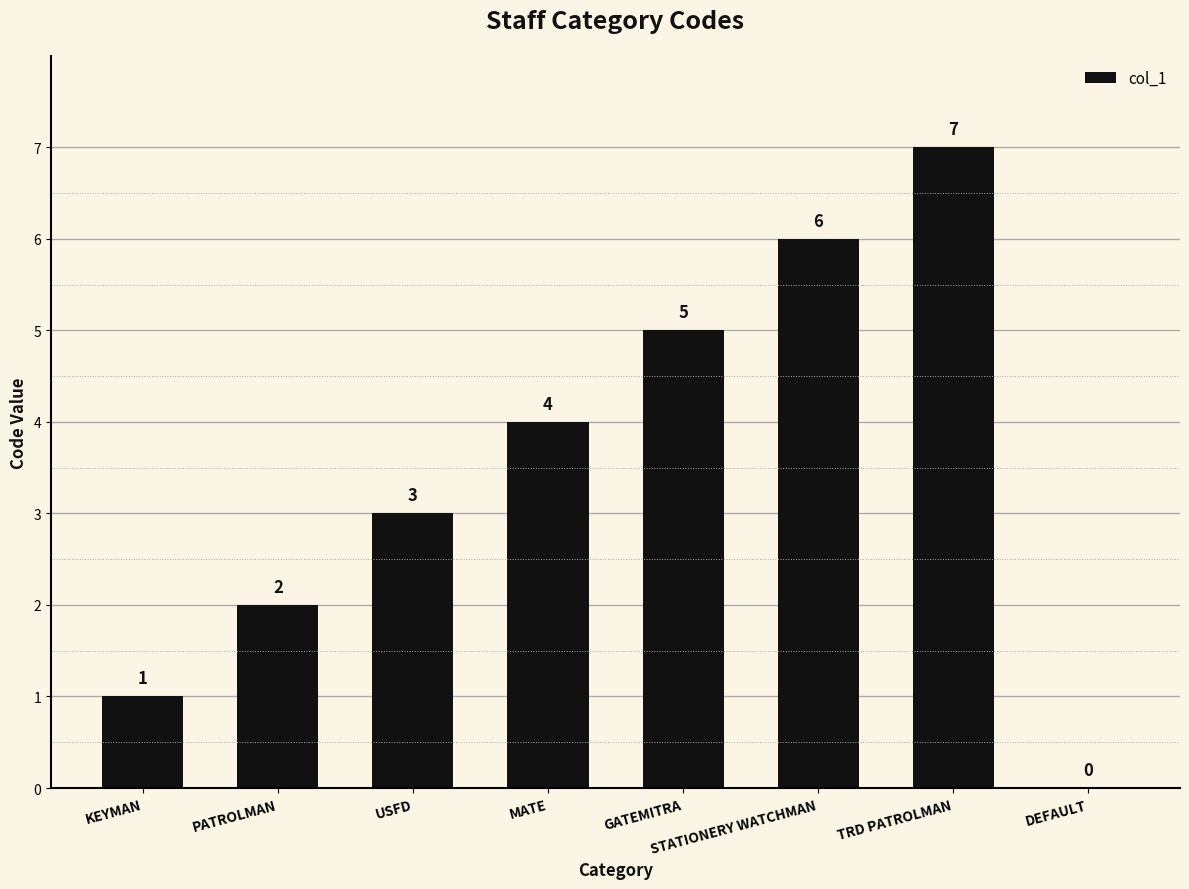

Which has a higher value, STATIONERY WATCHMAN or TRD PATROLMAN?

TRD PATROLMAN